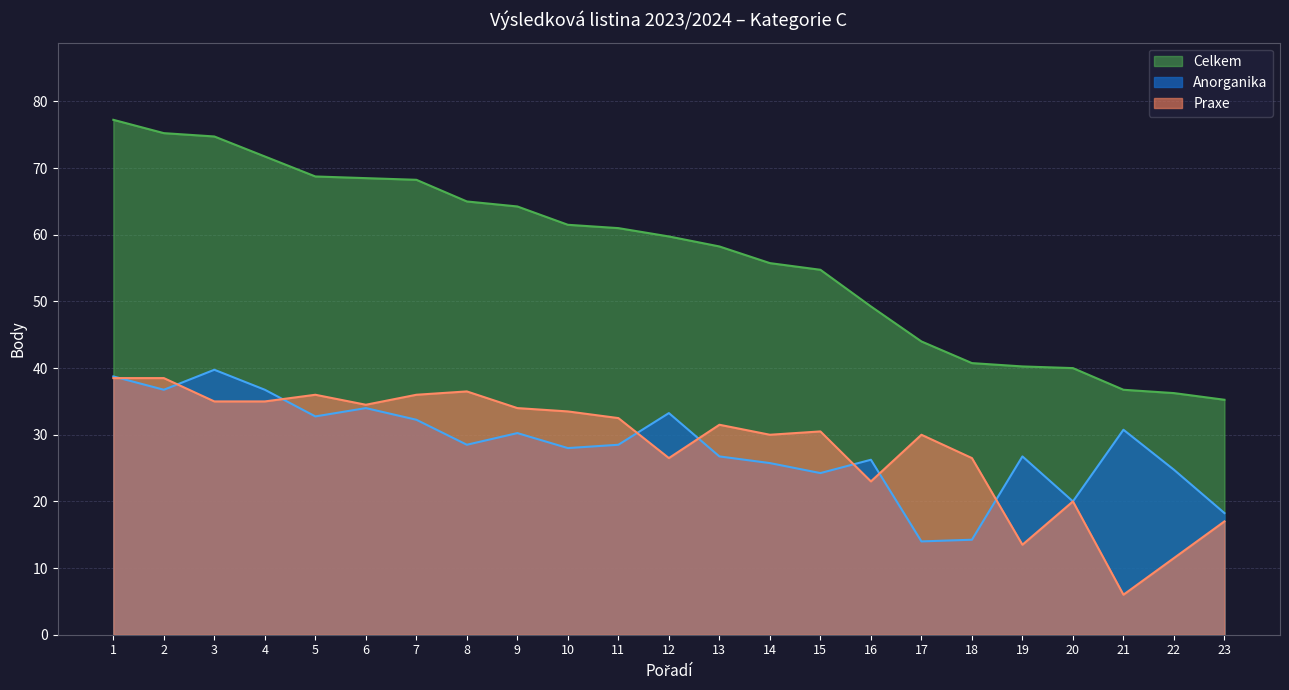

Rank the series by their maximum value, from highest to lowest.

Celkem, Anorganika, Praxe